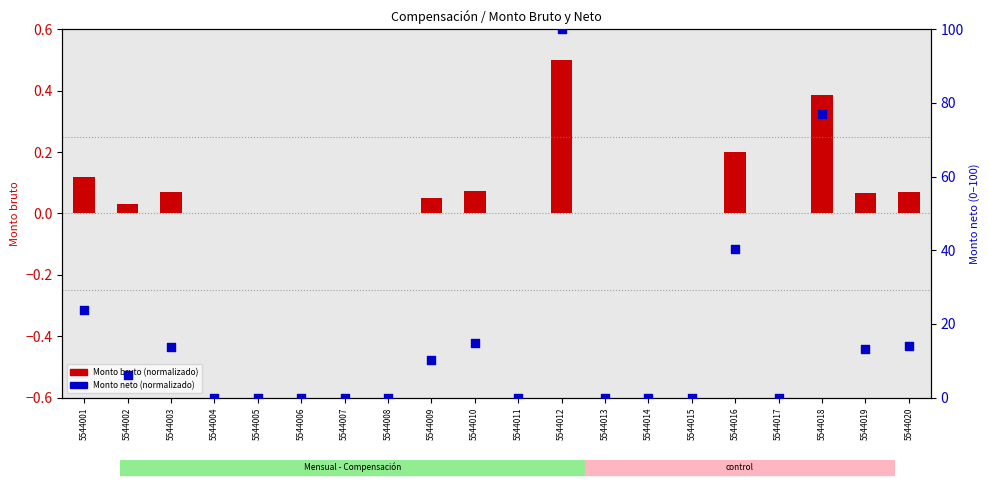

At how many categories does at least one series exceed 23?

4